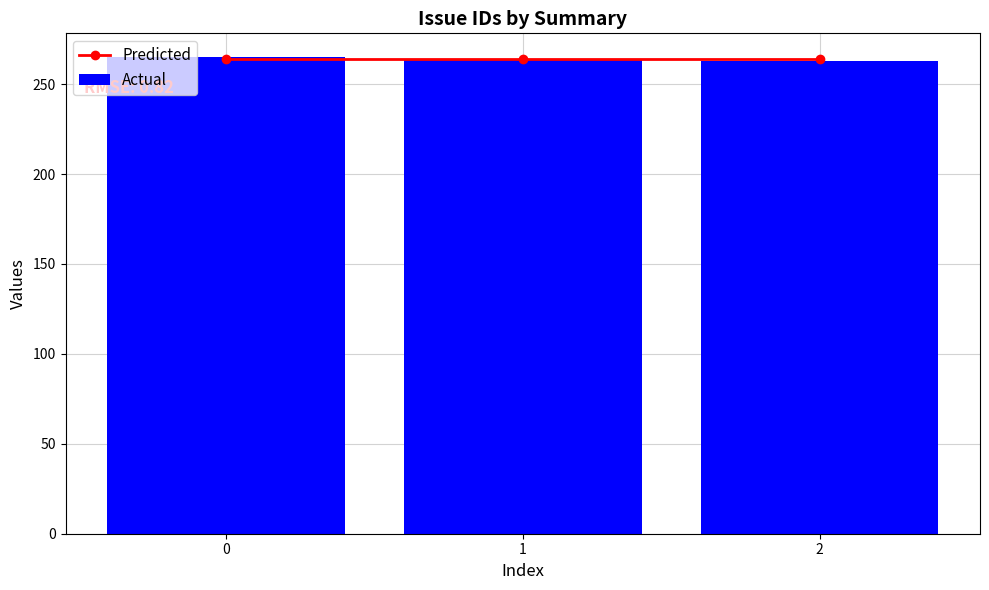

Is it true that Predicted equals 264 at 2?

True